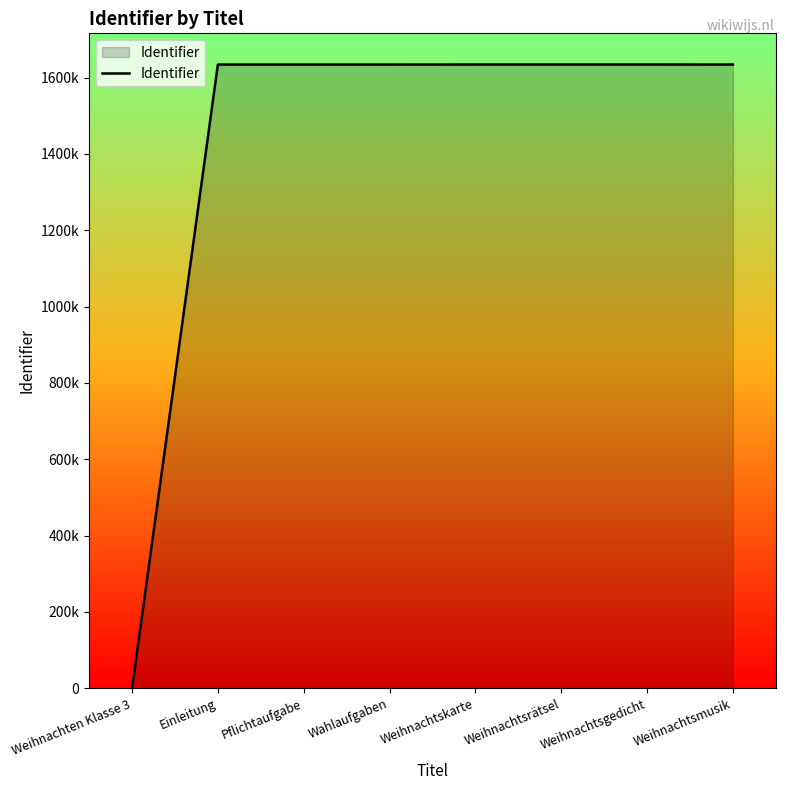

What is the average value?

1429940